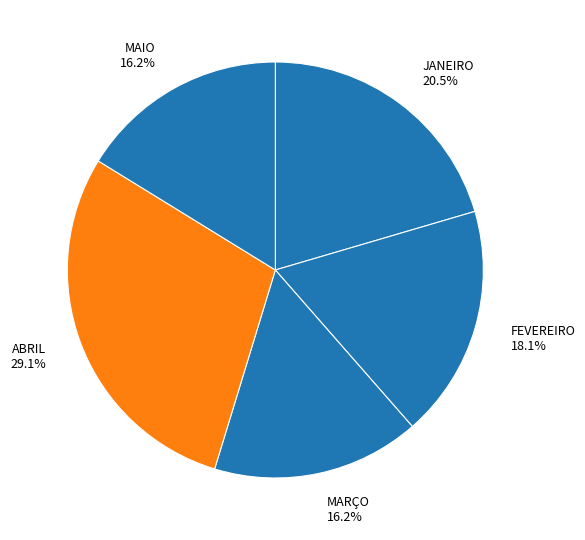

Does ABRIL account for over 50% of the chart?

No